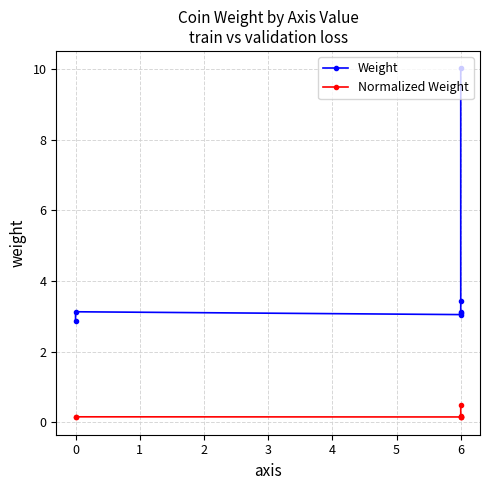

How many series are shown in this chart?

2